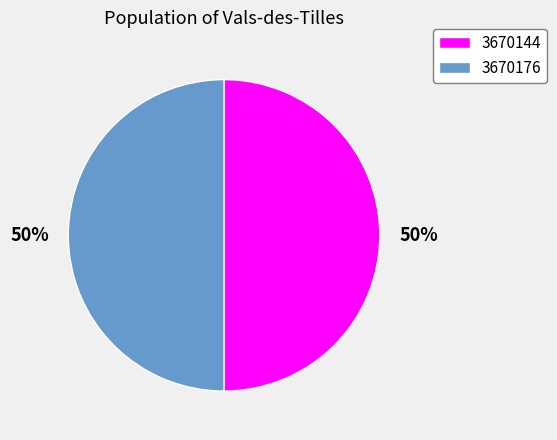

Count the number of slices in the pie.

2